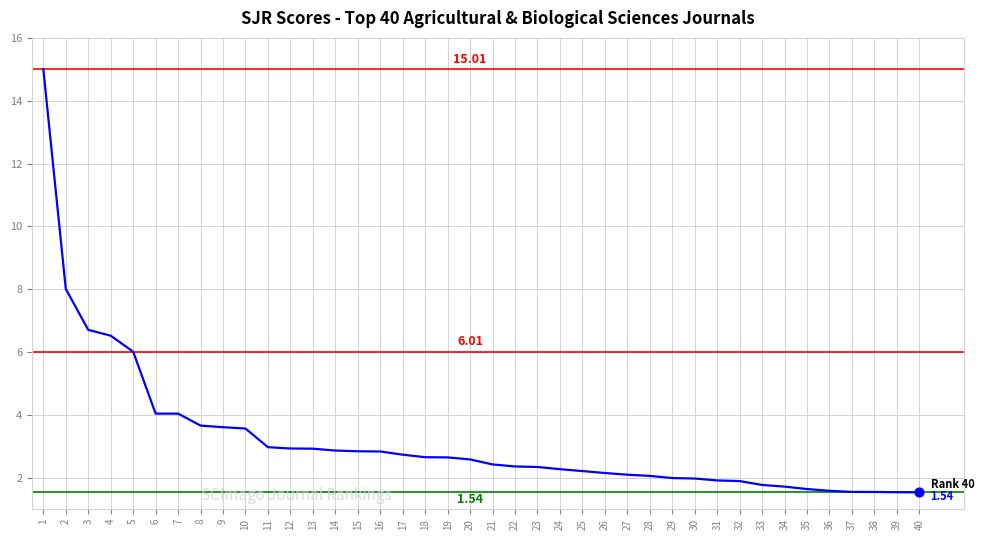

Approximately how many times larger is the value at 27 compared to 8?

0.6